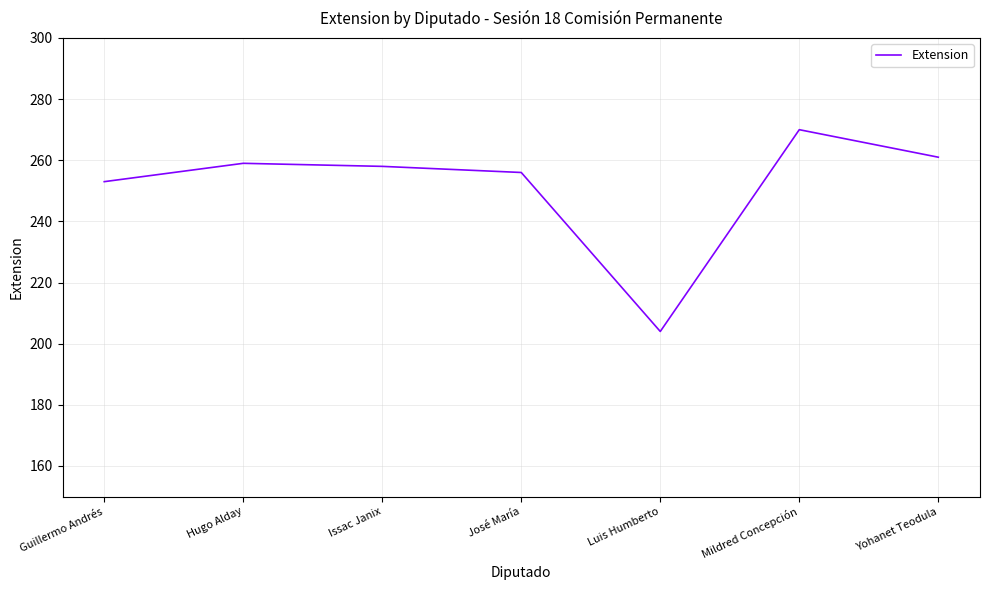

Which category has the highest value across all series?

Mildred Concepción